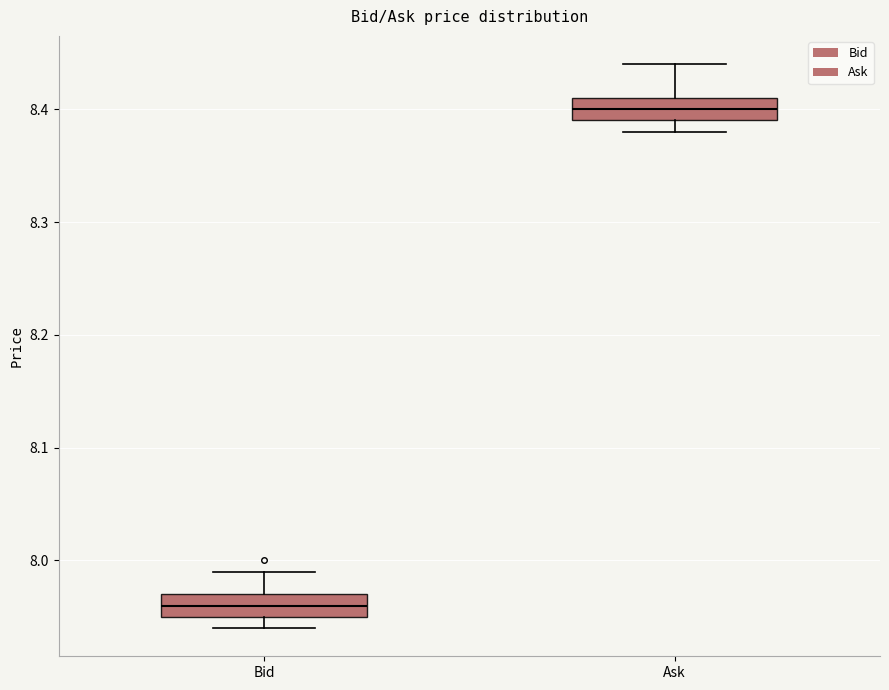

Which box has the lowest median line?

Bid